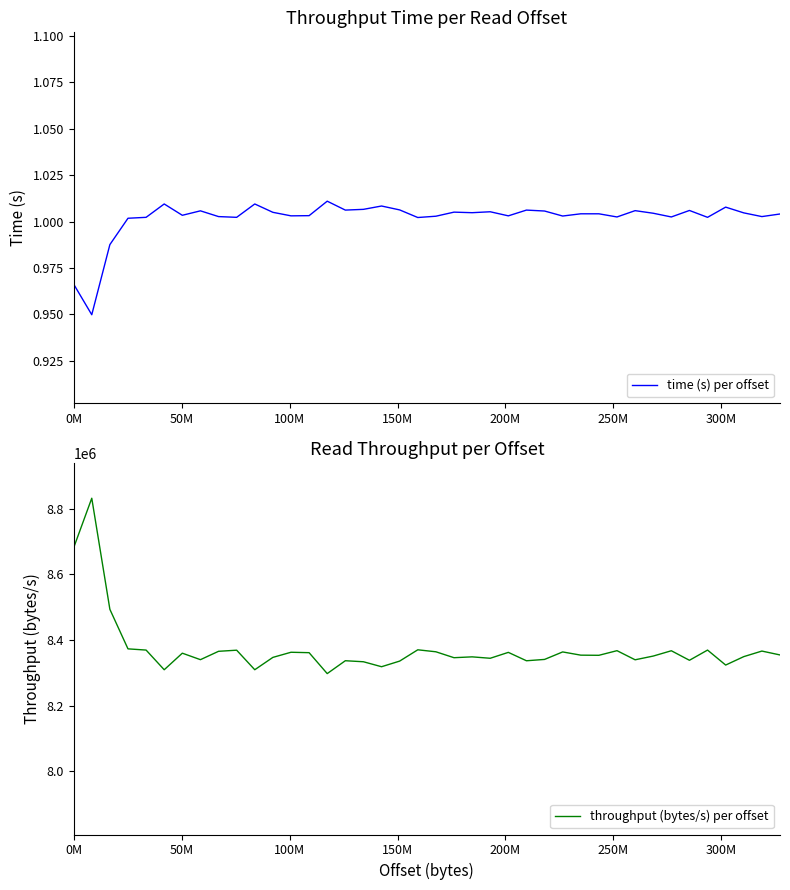

Which series has the widest spread of values?

throughput (bytes/s) per offset